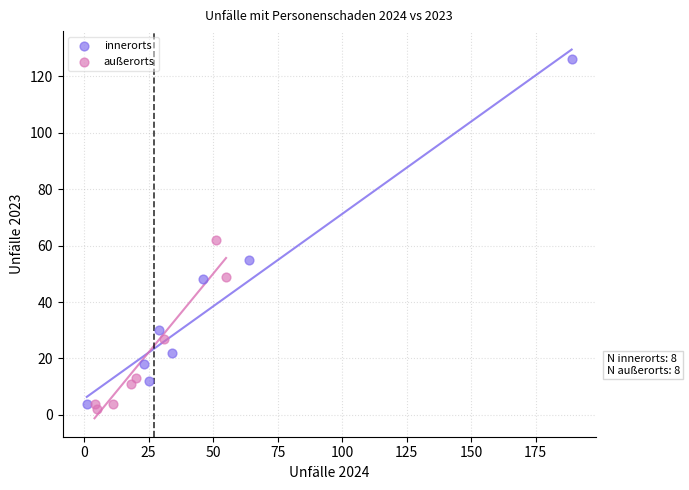

Which series contains the highest Y value?

innerorts